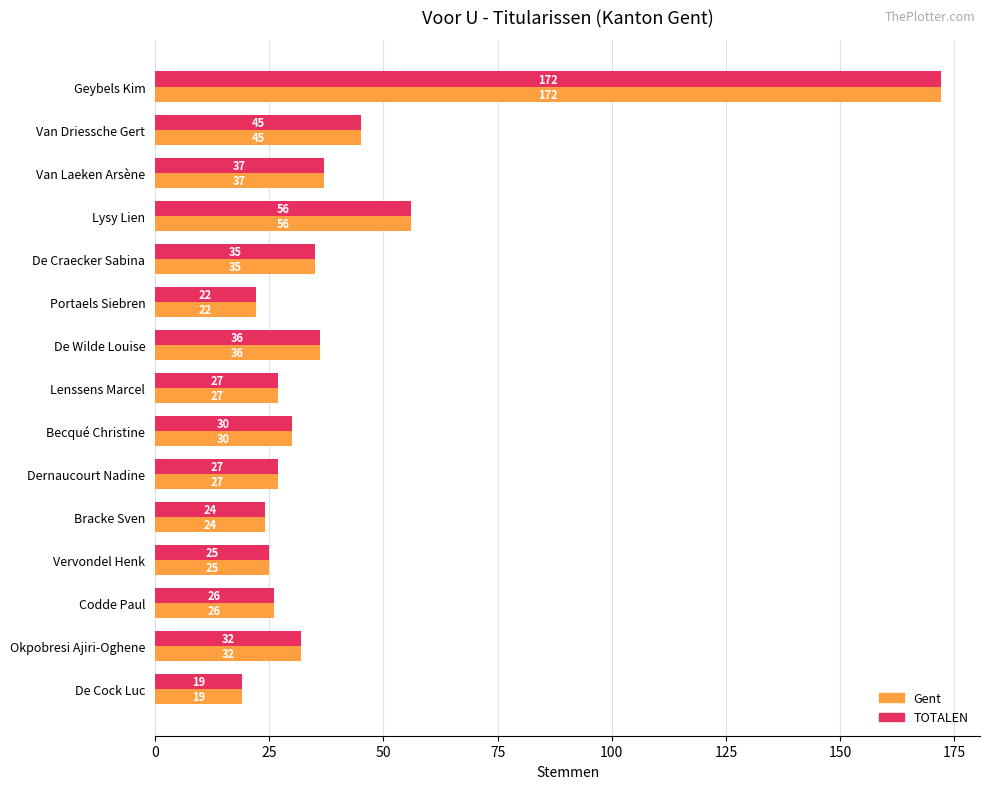

At which label is Gent closest to 95?

Lysy Lien